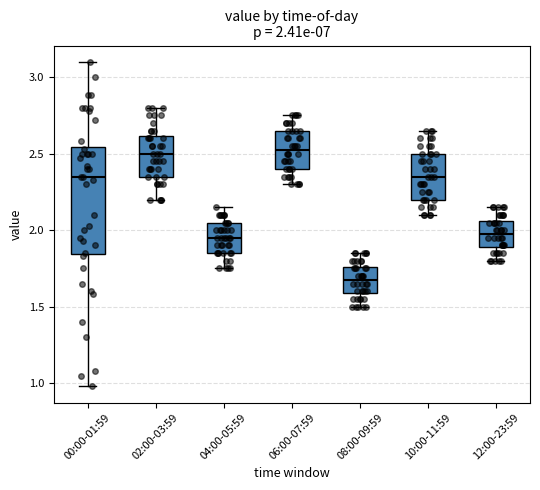

Comparing the boxes themselves (not the whiskers), which one is the tallest?

00:00-01:59